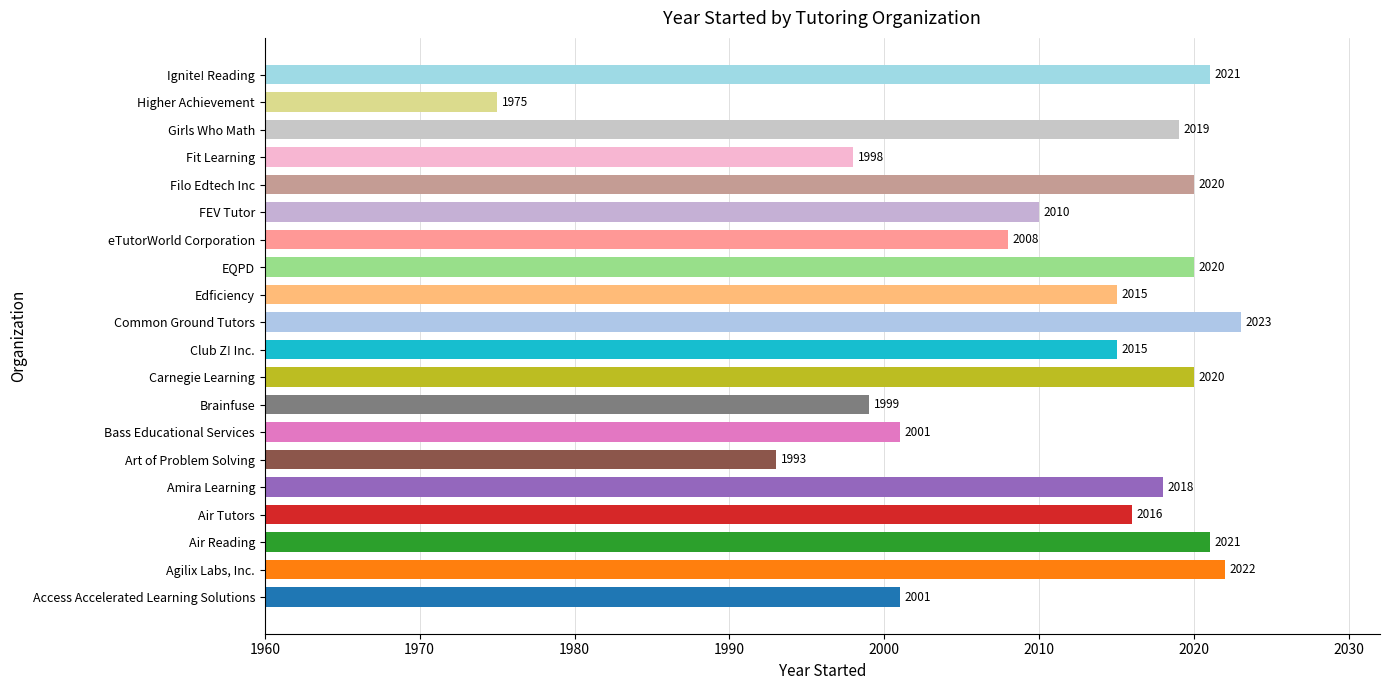

Where is the data nearest to the value 1999?

Brainfuse